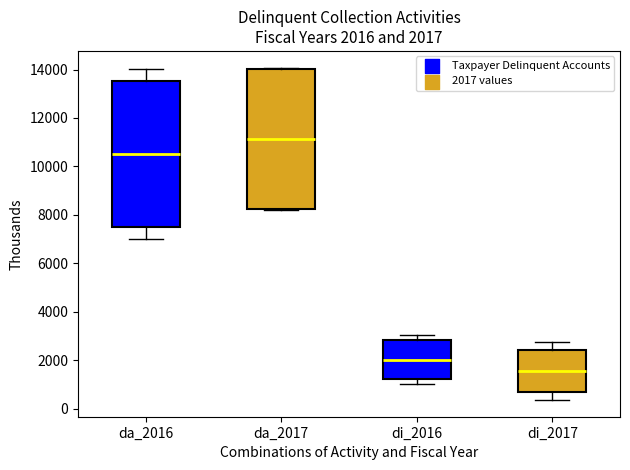

Comparing the boxes themselves (not the whiskers), which one is the tallest?

da_2016